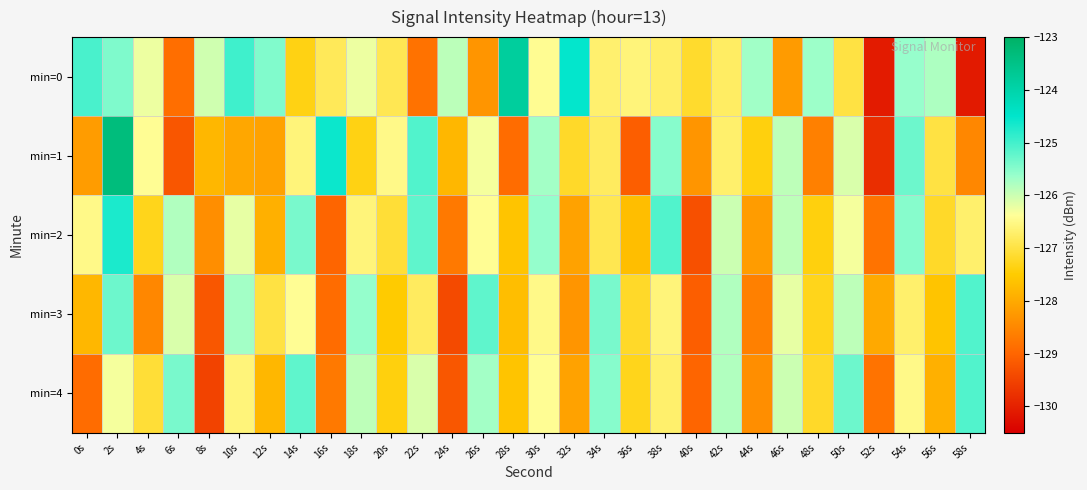

Rank the series at 42s from highest to lowest value.

min=3, min=4, min=2, min=1, min=0